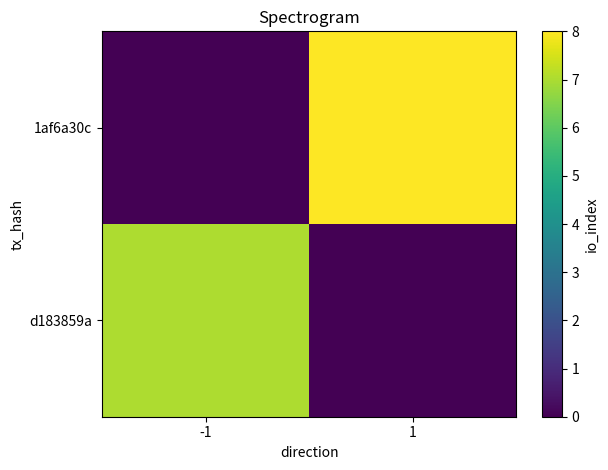

Rank the series by their maximum value, from highest to lowest.

1af6a30c, d183859a